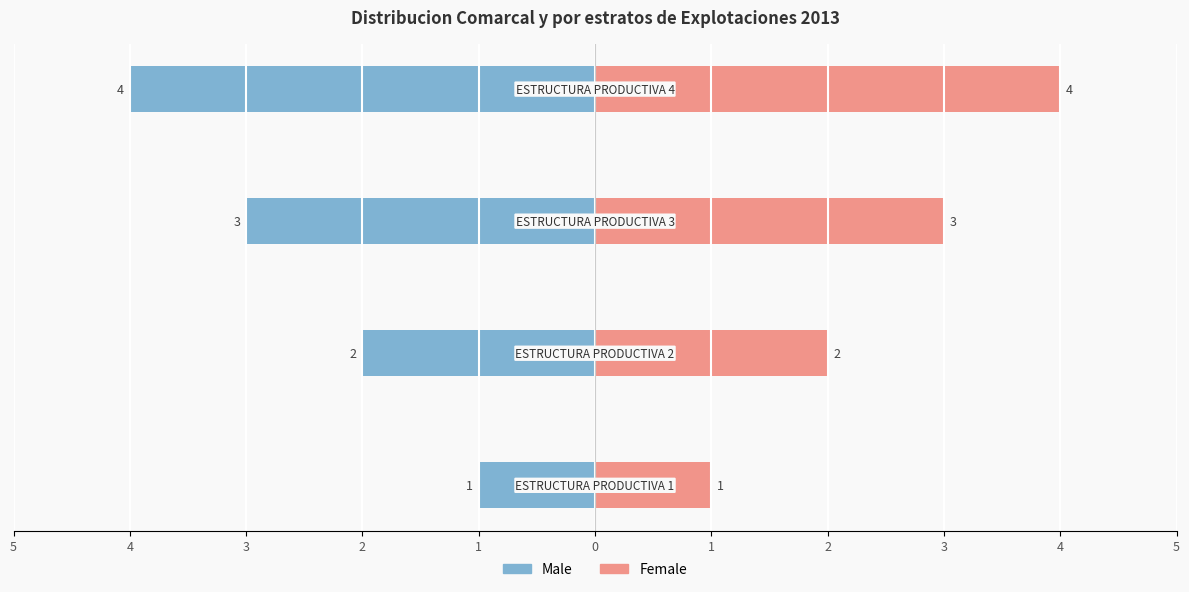

Reading left to right, list all the values displayed in this chart.

Male: 5=-1	4=-2	3=-3	2=-4
Female: 5=1	4=2	3=3	2=4